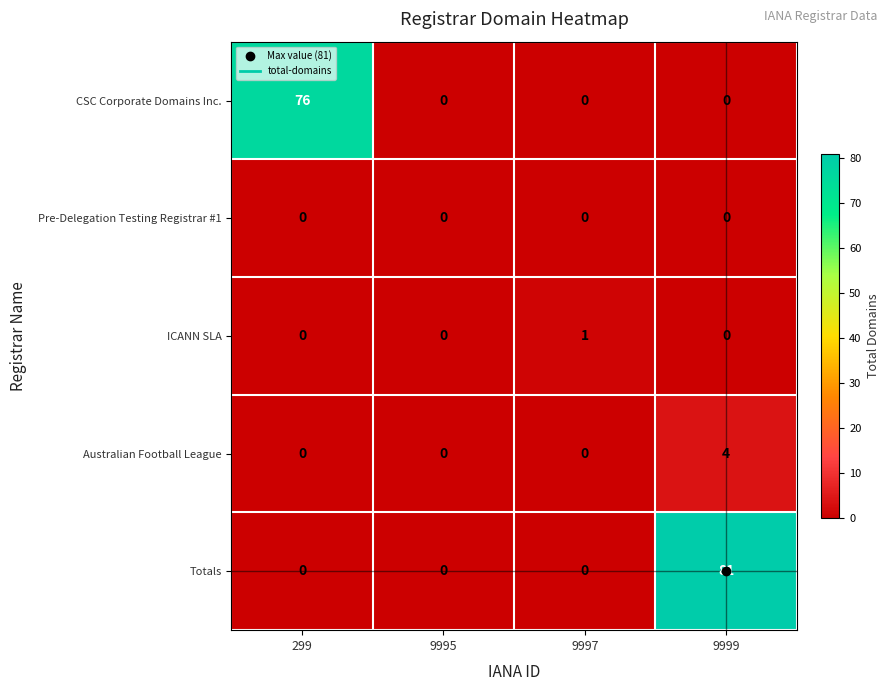

List the series in order of their peak value, highest first.

Totals, CSC Corporate Domains Inc., Australian Football League, ICANN SLA, Pre-Delegation Testing Registrar #1